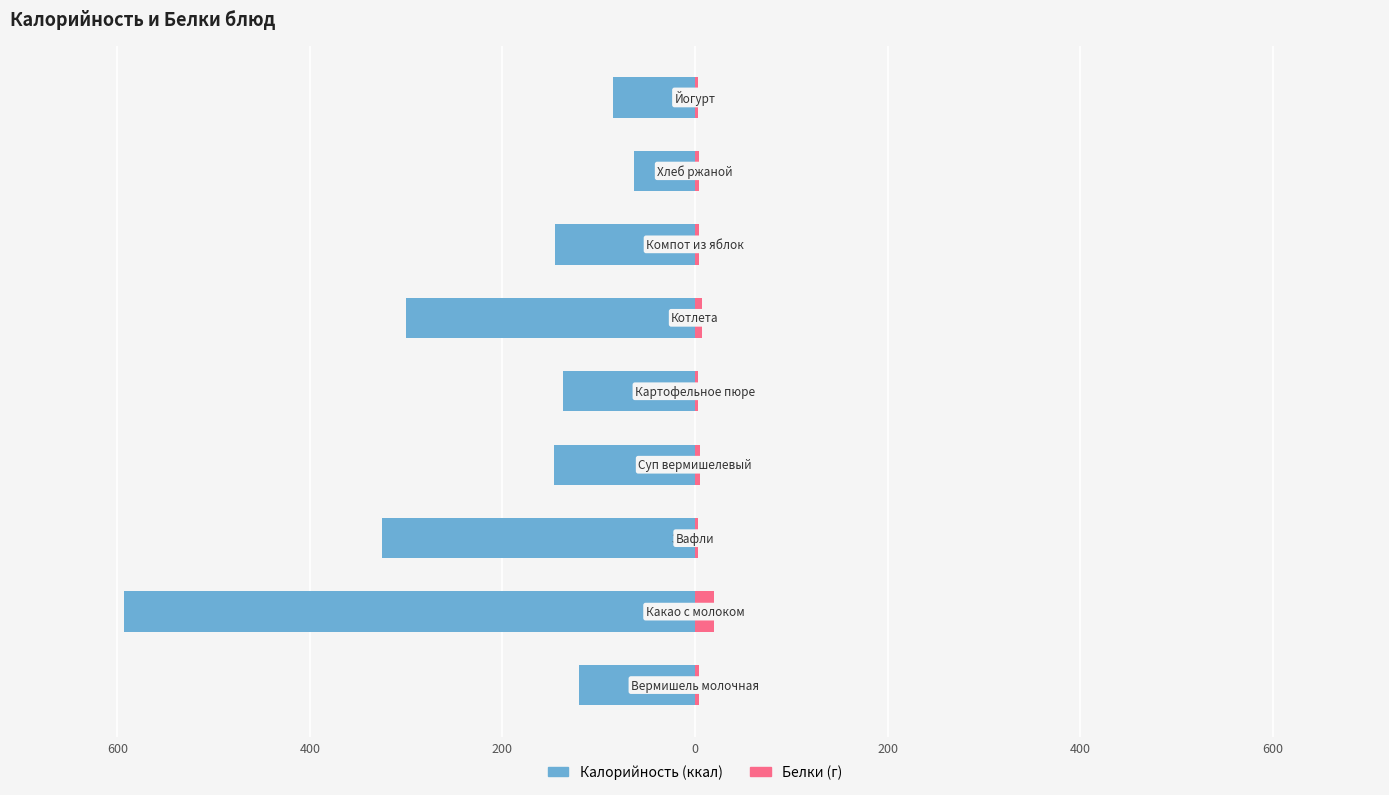

Reading right to left, list all the values displayed in this chart.

Калорийность: 800=-85.0	600=-63.0	400=-145.0	200=-300.0	0=-137.0	200=-146.0	400=-325.0	600=-593.0	800=-120.0
Белки: 800=2.6	600=4.0	400=4.0	200=7.0	0=3.0	200=5.1	400=3.0	600=20.0	800=4.4